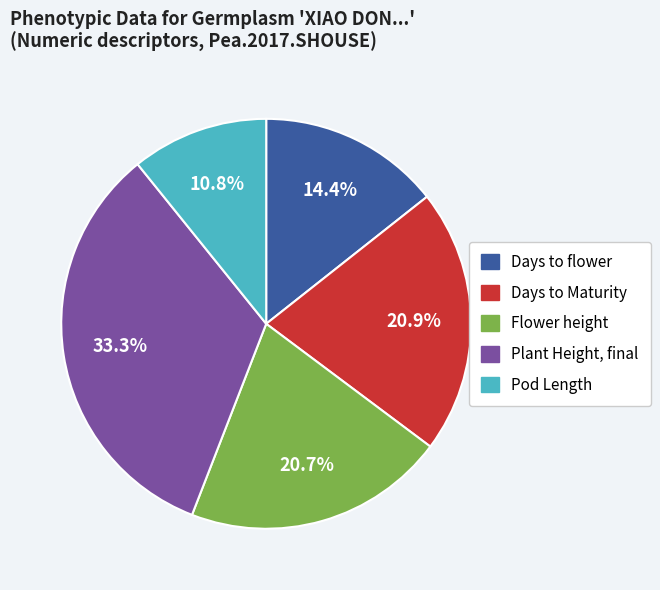

Does any single category account for the majority?

No